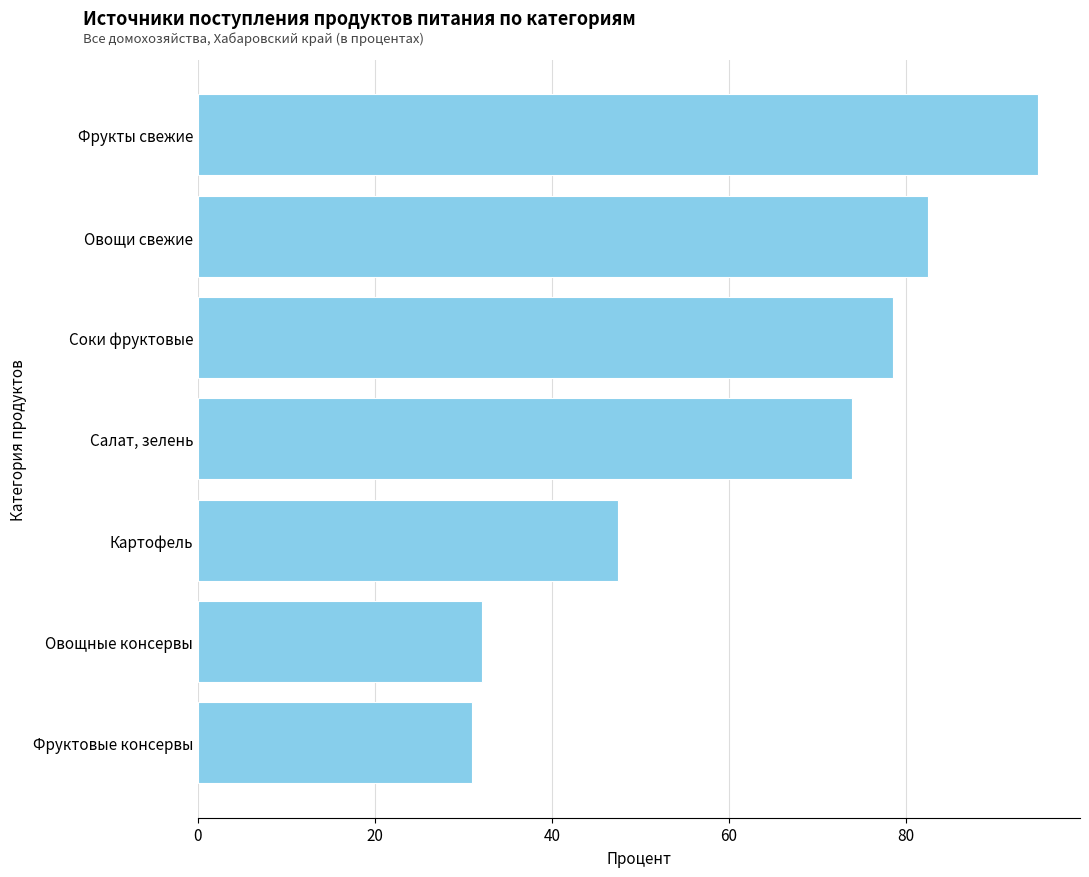

Rank the categories by value from highest to lowest.

Фрукты свежие, Овощи свежие, Соки фруктовые, Салат, зелень, Картофель, Овощные консервы, Фруктовые консервы